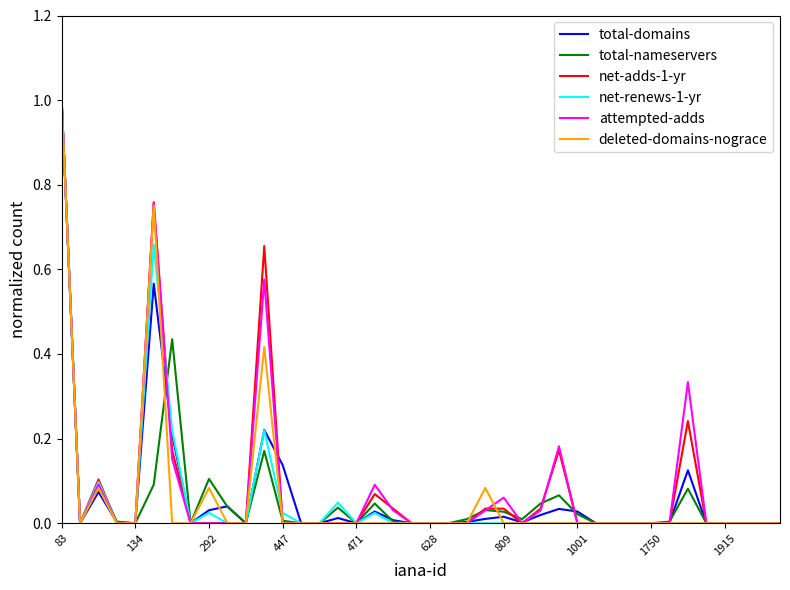

Is this an area chart (filled region under the line)?

No